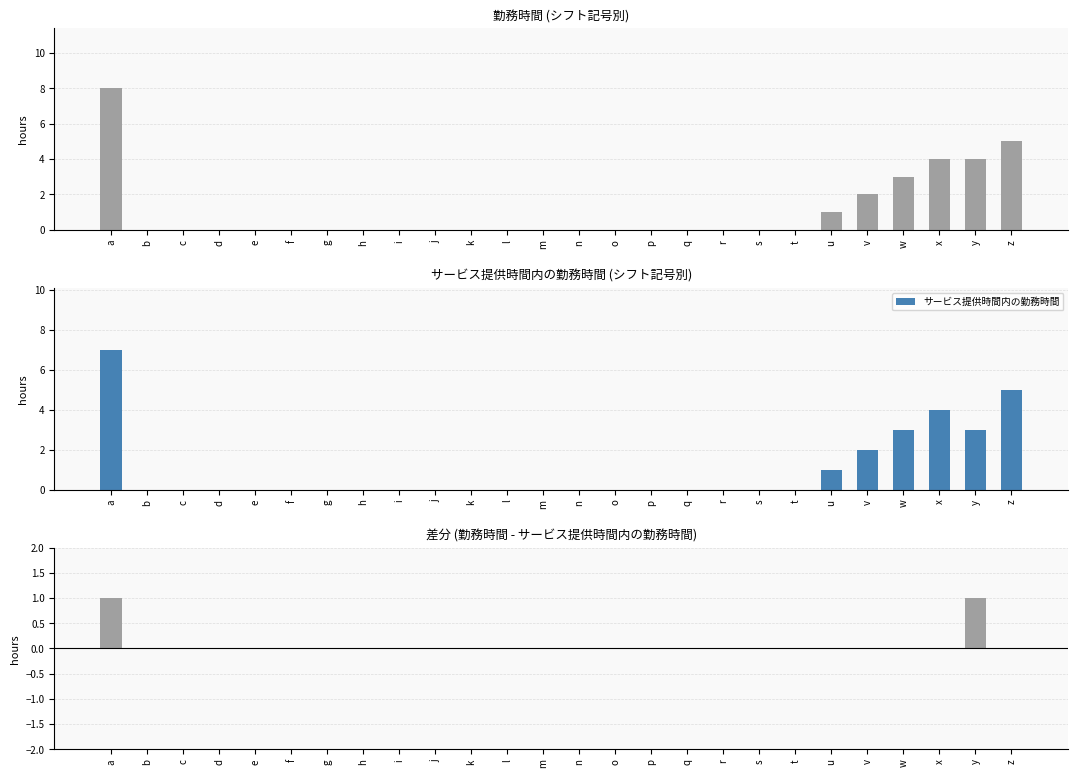

List the labels in order of 勤務時間 value, largest first.

a, z, x, y, w, v, u, b, c, d, e, f, g, h, i, j, k, l, m, n, o, p, q, r, s, t